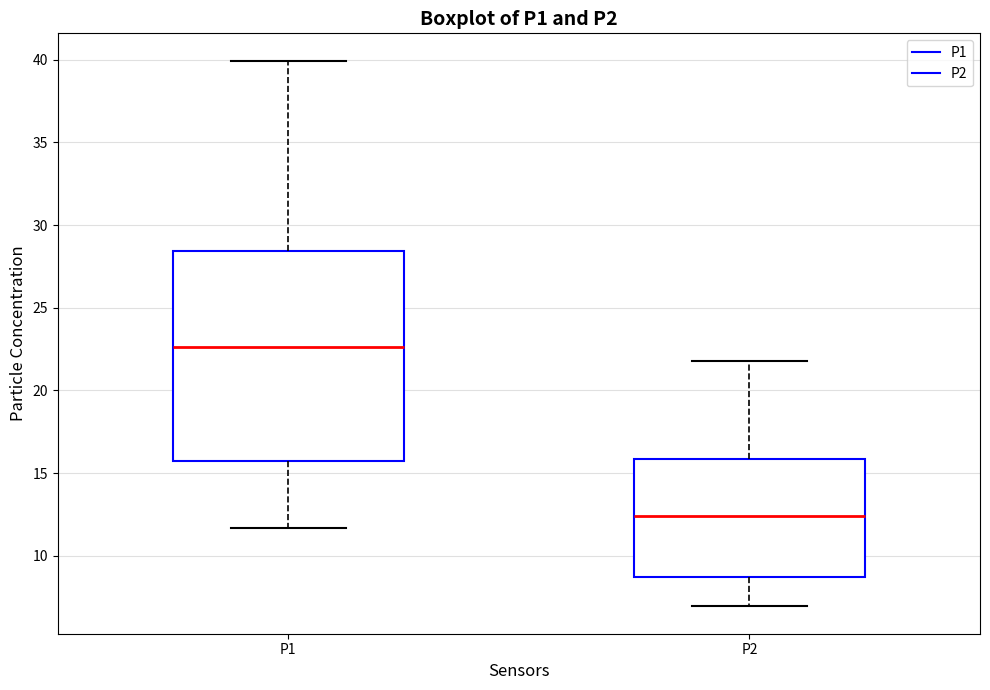

Which box's median line is the lowest?

P2